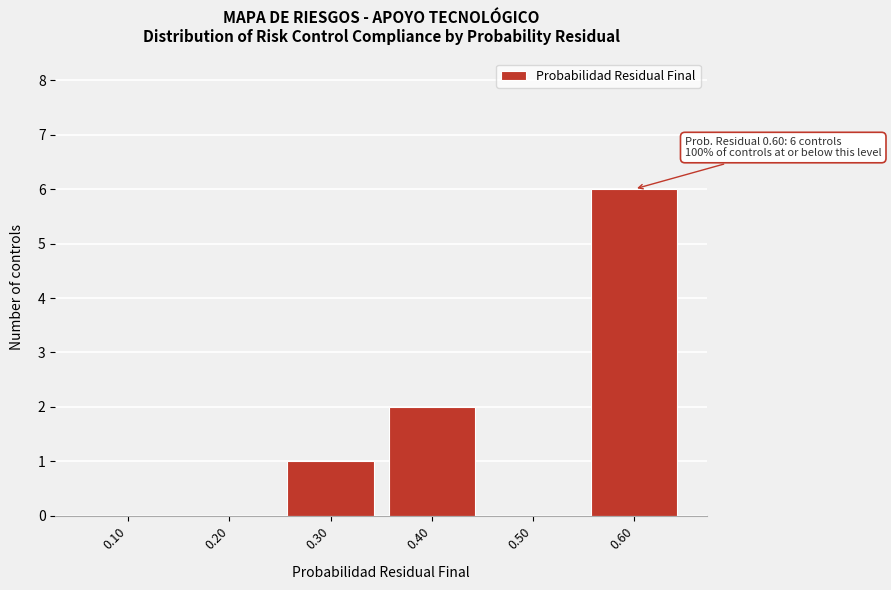

Reading right to left, what are all the values shown in this chart?

0.60=6	0.50=0	0.40=2	0.30=1	0.20=0	0.10=0